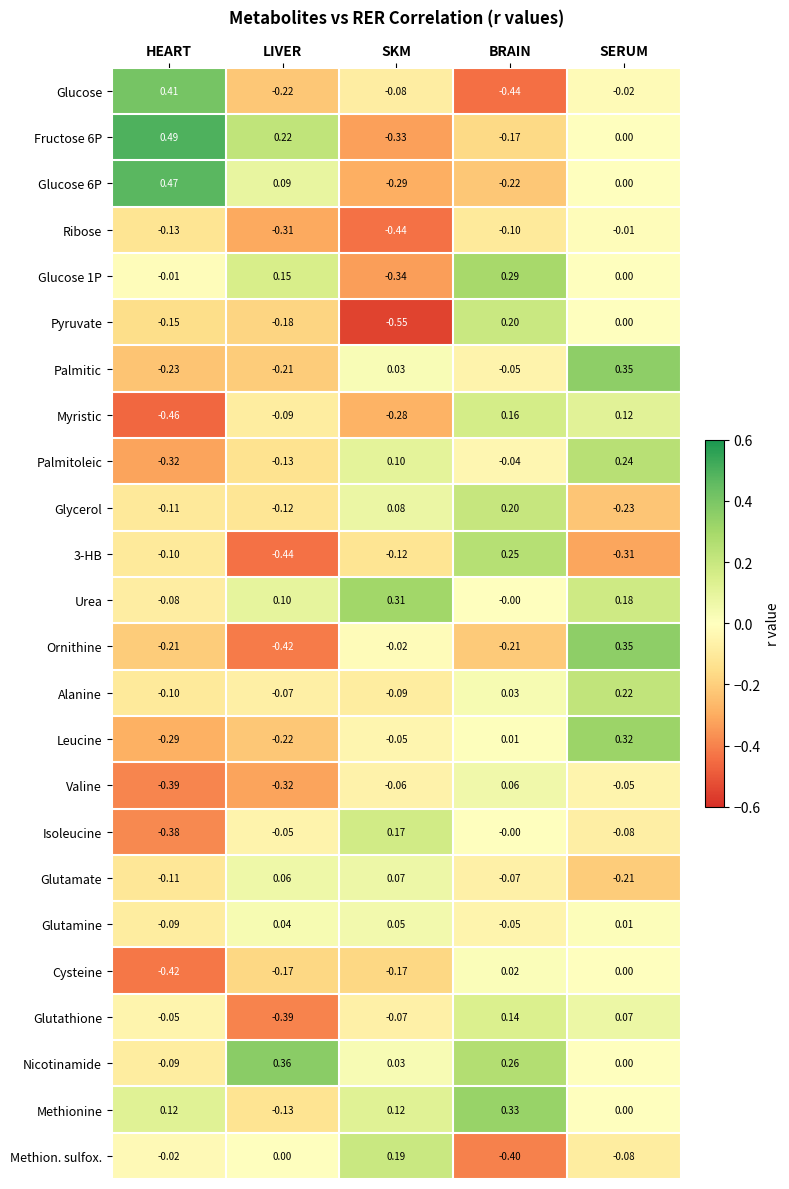

At which category is the sum across all series the highest?

SERUM